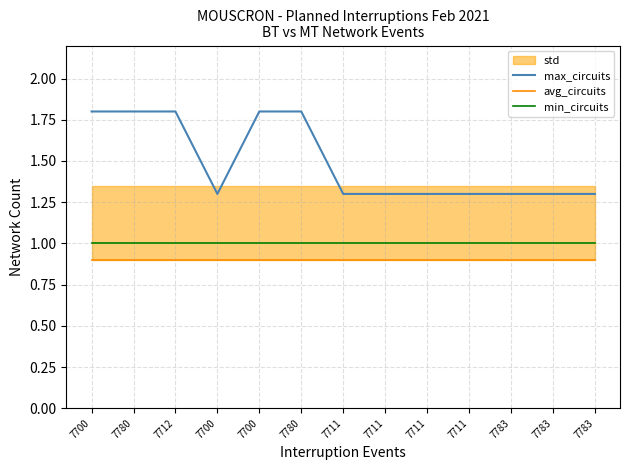

Is this an area chart (filled region under the line)?

No